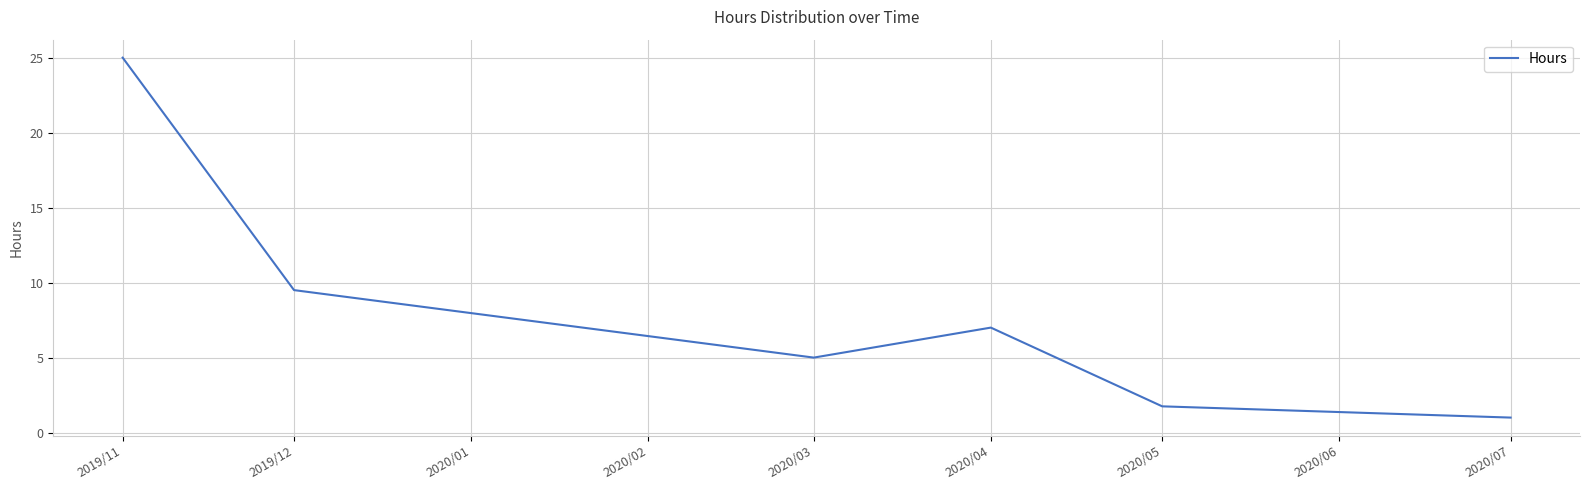

What is the ratio of the value at 2019/11 to the value at 2019/12?

2.6